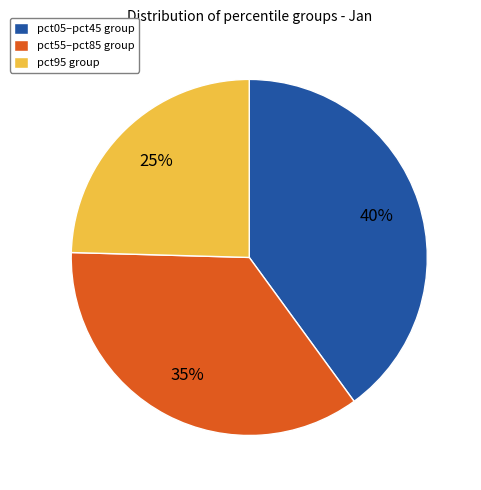

Is pct05–pct45 group the majority of the pie?

No